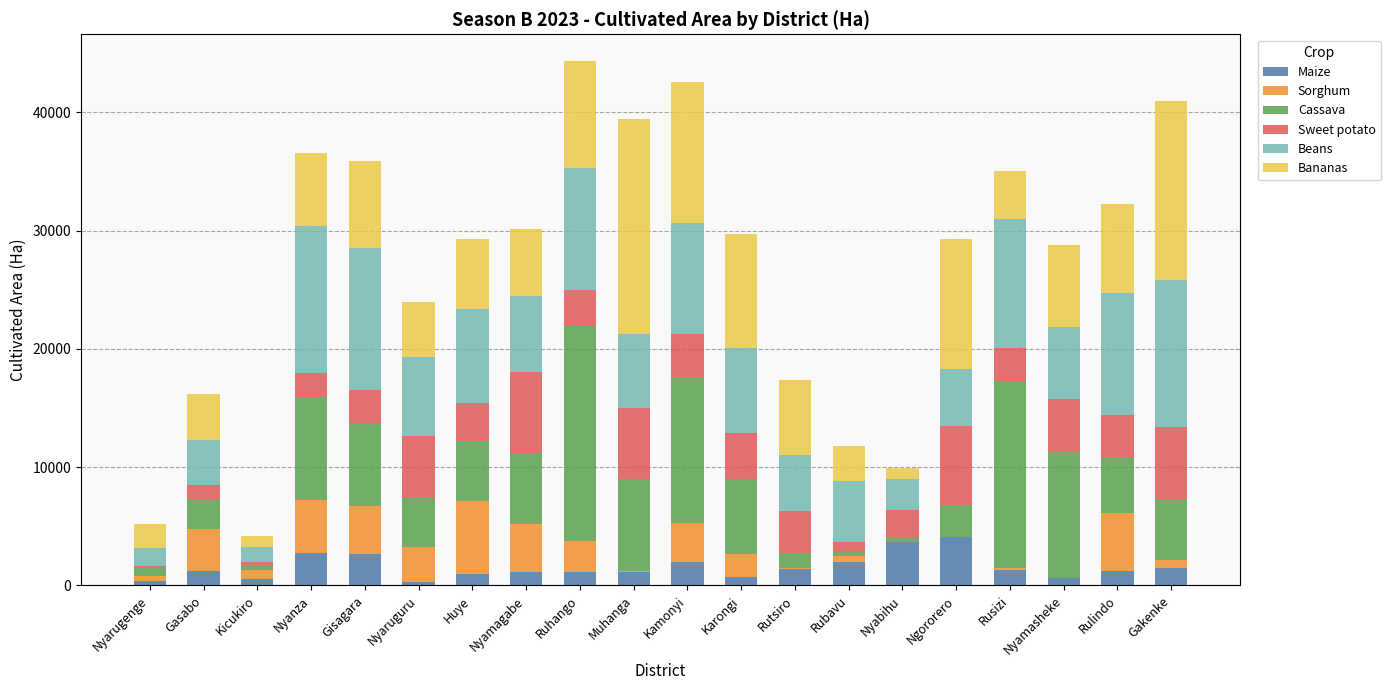

What is the maximum value for Maize?

4063